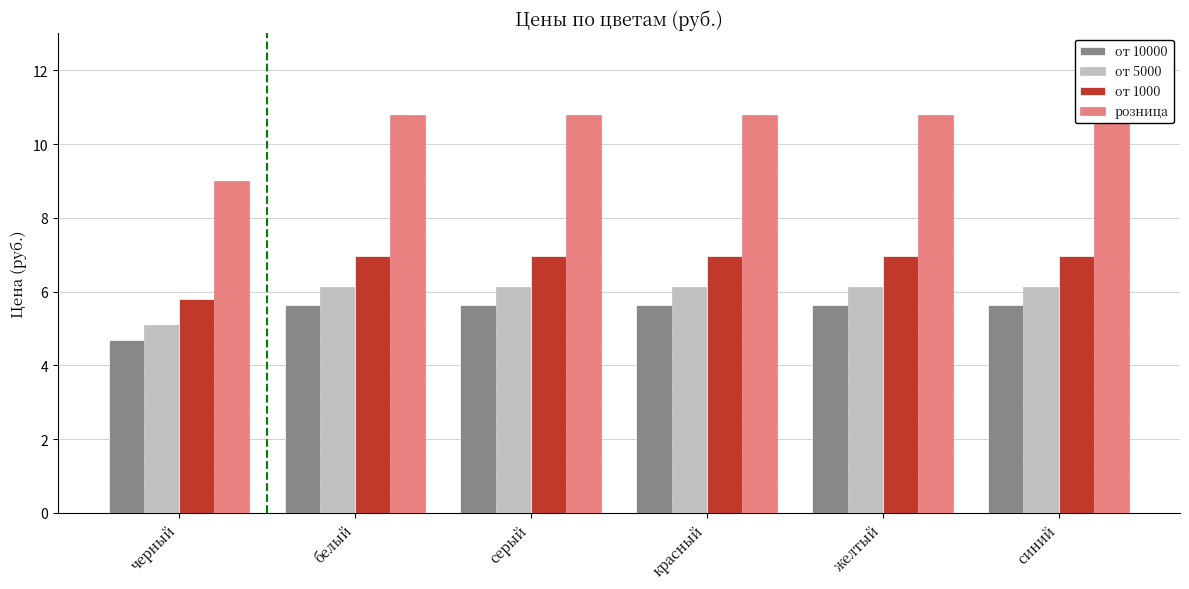

Reading right to left, list all the values displayed in this chart.

от 10000: 5.6	5.6	5.6	5.6	5.6	4.7
от 5000: 6.1	6.1	6.1	6.1	6.1	5.1
от 1000: 7.0	7.0	7.0	7.0	7.0	5.8
розница: 10.8	10.8	10.8	10.8	10.8	9.0